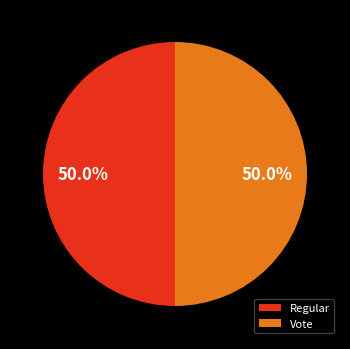

What is the ratio of the value at Vote to the value at Regular?

1.0